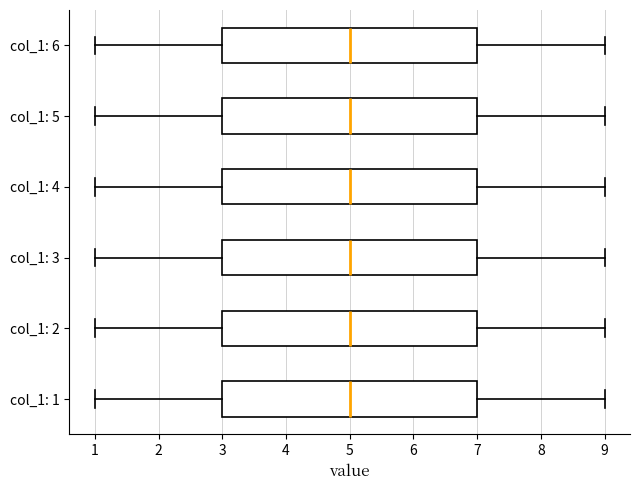

Where is the right edge of the box for col_1: 4 on the x-axis? The values are not printed on the chart, so give them approximately, as read against the axis.

7